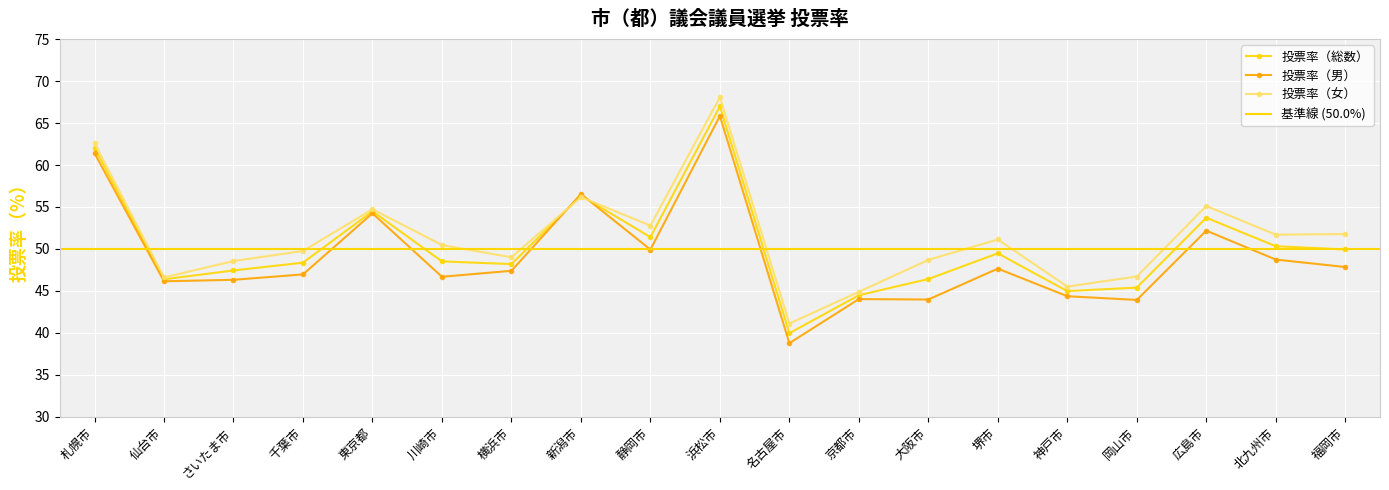

Does the chart display data point markers on the line(s)?

Yes